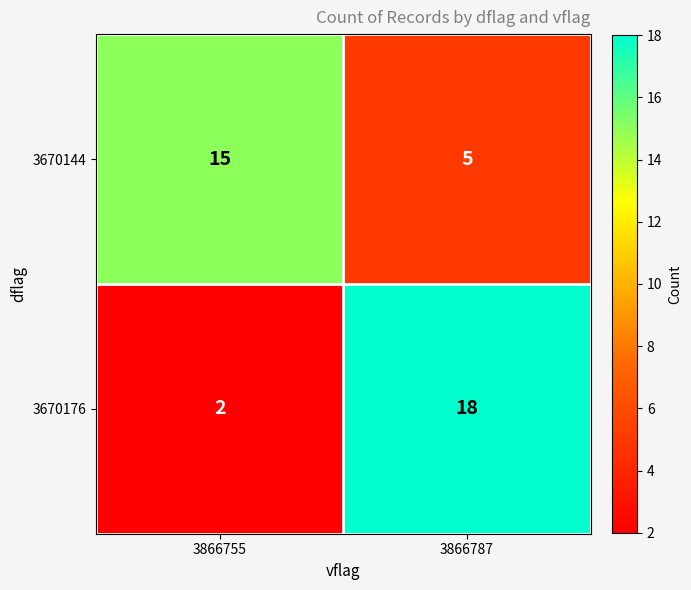

Read the 3670144 value at 3866787.

5